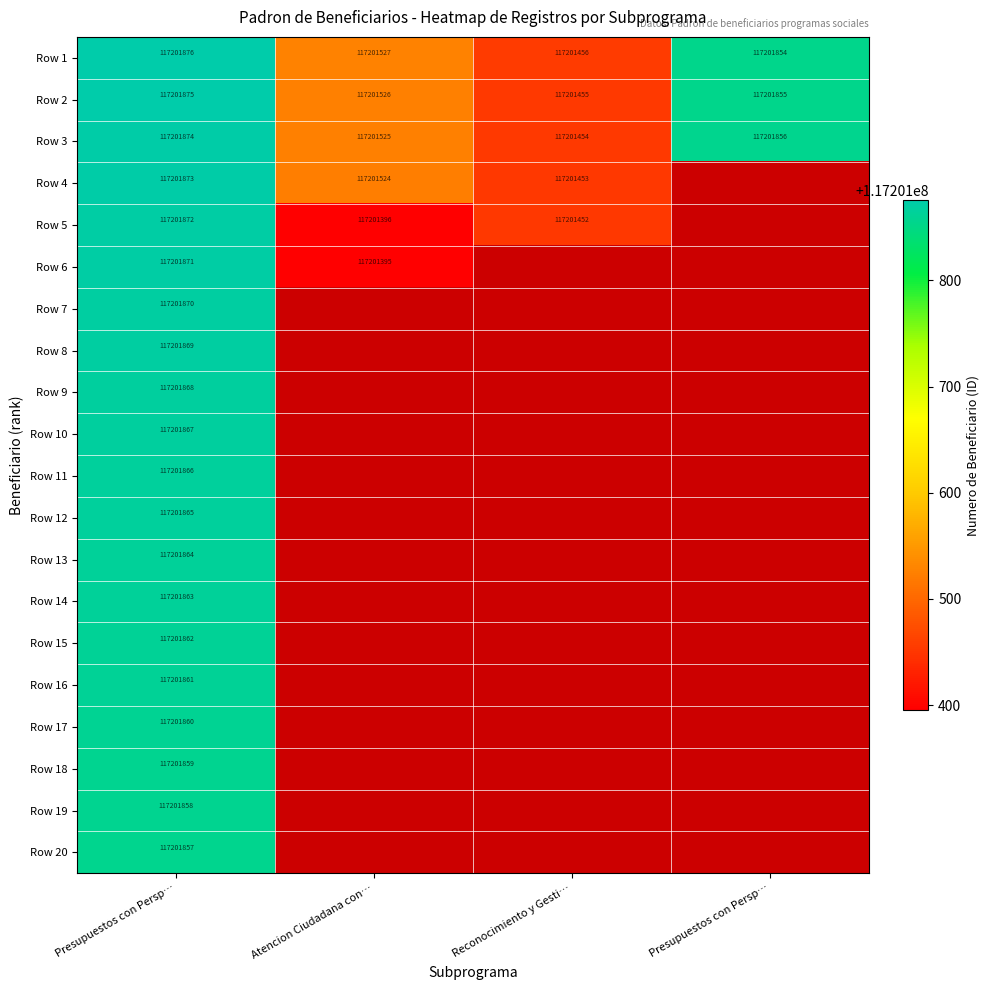

What is the difference between the highest and lowest values at Atencion Ciudadana con…?

132.0